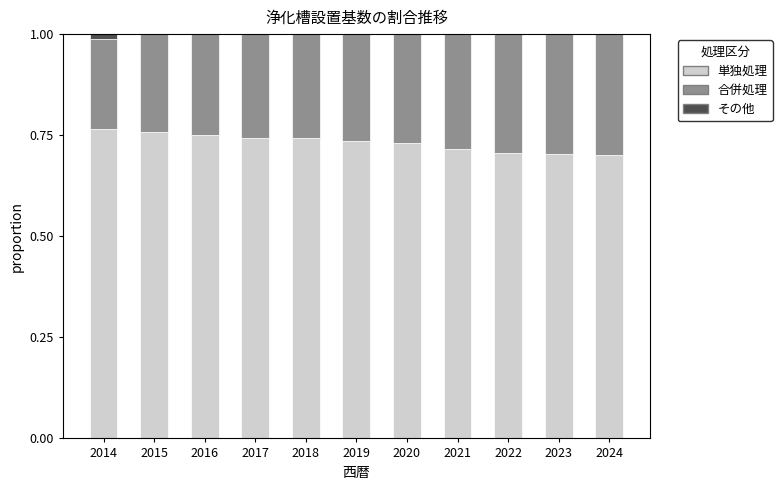

The value of 単独処理 at 2014 is 1.1. True or false?

False